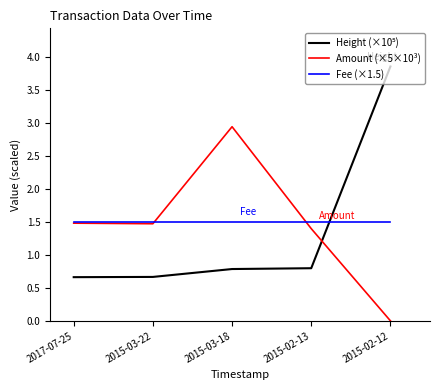

The value of Amount (×5×10³) at 2015-02-12 is -1.4. True or false?

False